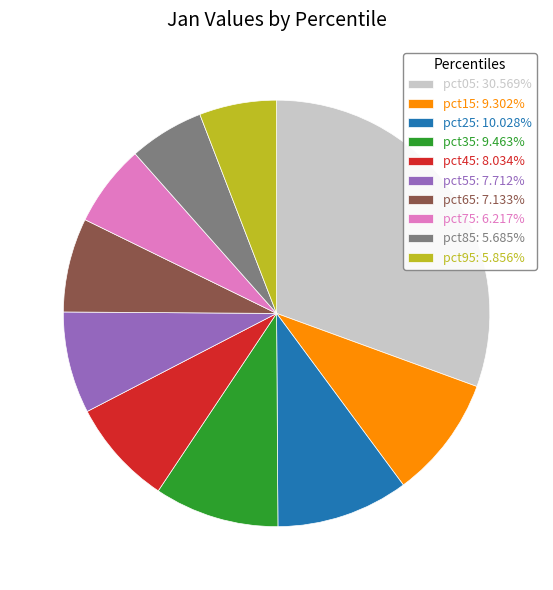

True or false: pct15 accounts for 17% of the total.

False